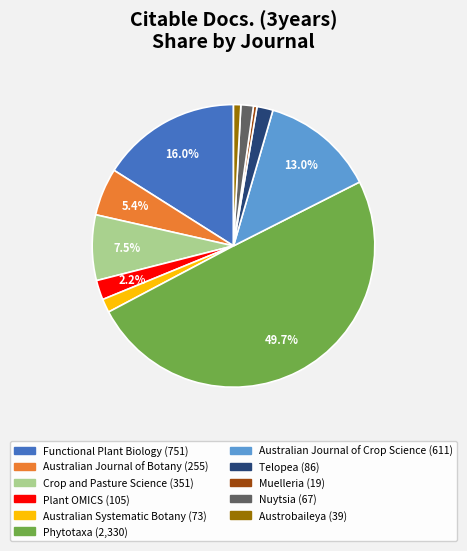

Which category has the biggest portion of the pie?

Phytotaxa